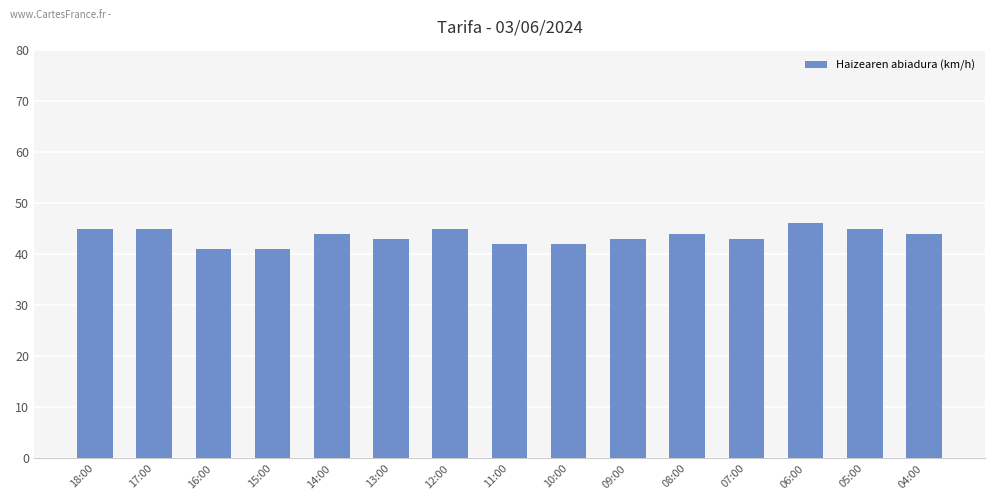

Reading left to right, extract all data points from this chart.

45	45	41	41	44	43	45	42	42	43	44	43	46	45	44